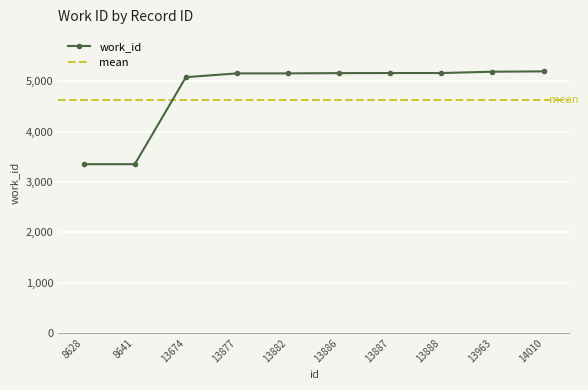

Which label corresponds to the largest value in the chart?

14010